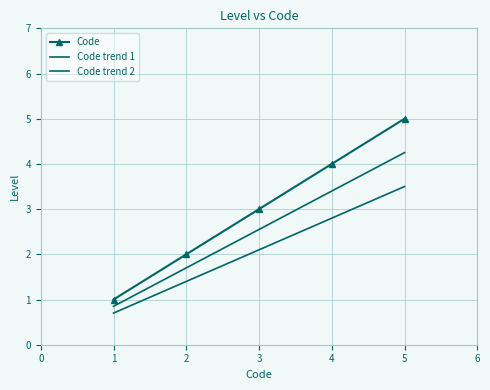

Reading left to right, list all the values displayed in this chart.

Code: 1.0	2.0	3.0	4.0	5.0
Code trend 1: 0.8	1.7	2.5	3.4	4.2
Code trend 2: 0.7	1.4	2.1	2.8	3.5